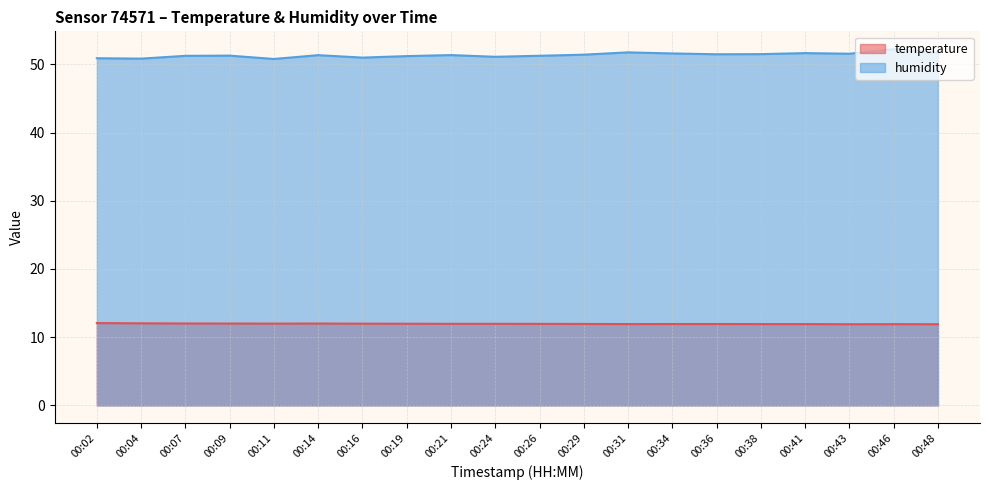

What is the total value across all series at 00:38?

63.4